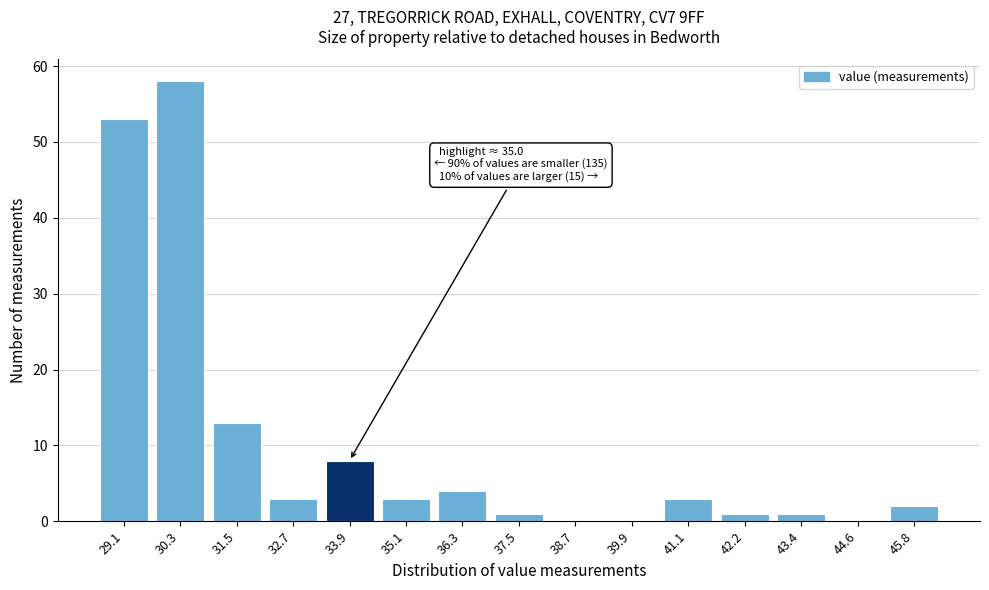

Reading right to left, extract all data points from this chart.

45.8=2	44.6=0	43.4=1	42.2=1	41.1=3	39.9=0	38.7=0	37.5=1	36.3=4	35.1=3	33.9=8	32.7=3	31.5=13	30.3=58	29.1=53